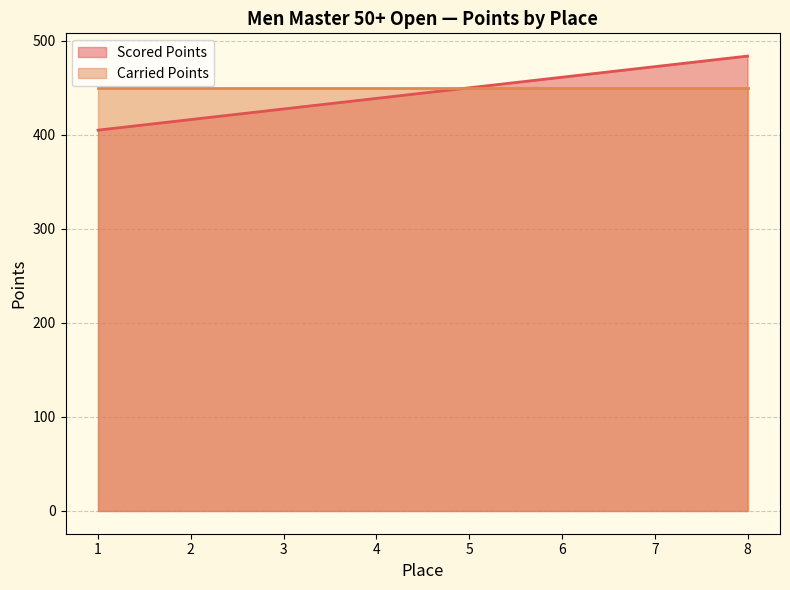

What is the value of the 6th point from the left?

461.2